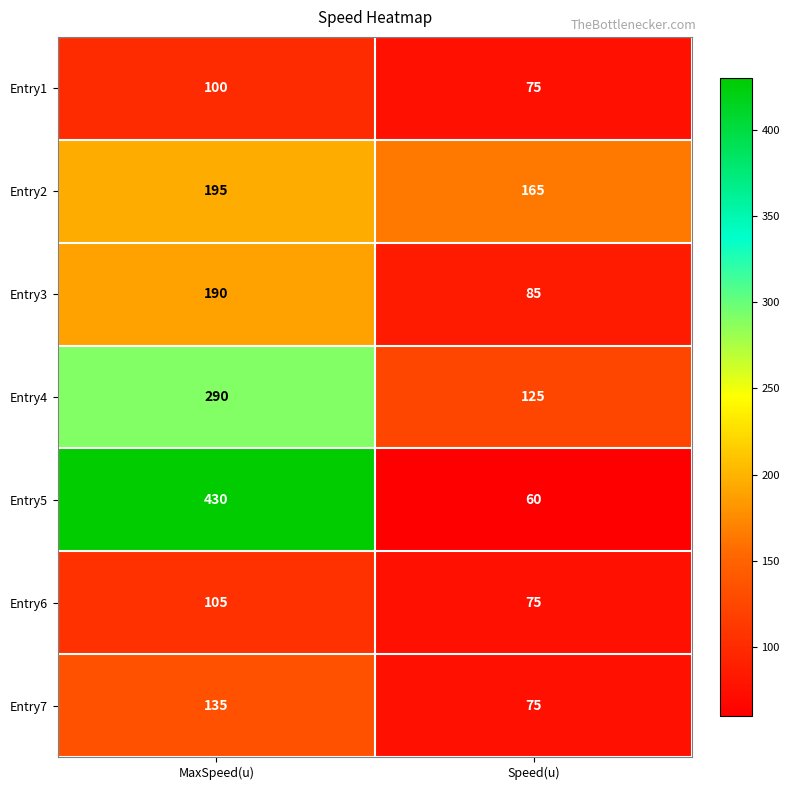

What is the sum of the Entry7 values at MaxSpeed(u) and Speed(u)?

210